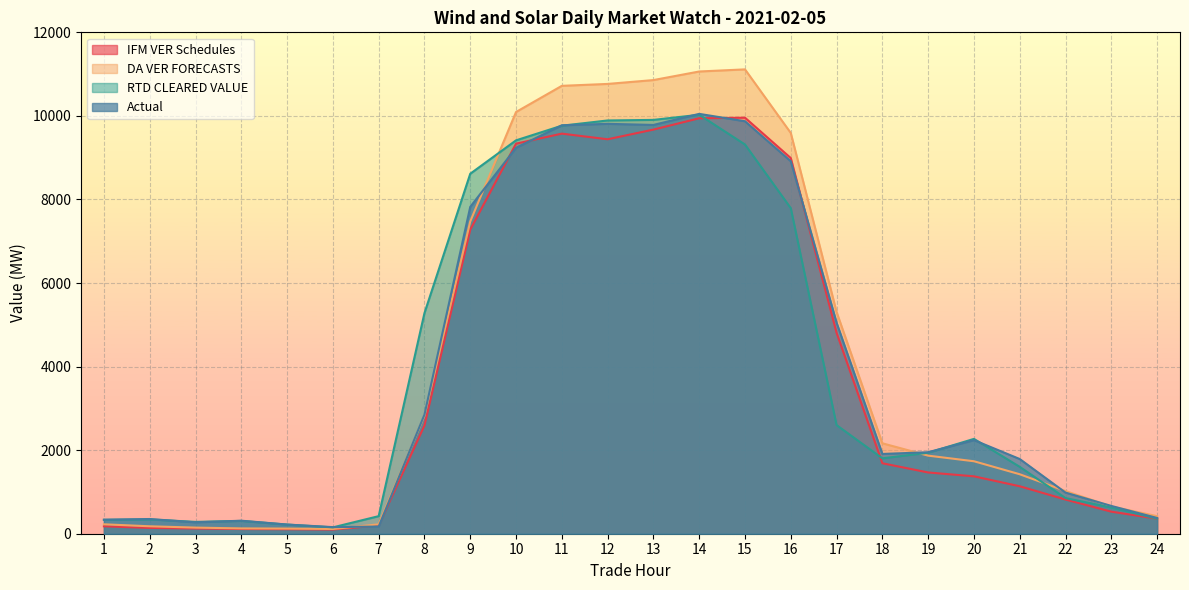

Reading left to right, what are all the values shown in this chart?

IFM VER Schedules: 1=177.6	2=138.9	3=125.1	4=112.5	5=107.4	6=100.1	7=198.3	8=2591.5	9=7277.7	10=9335.6	11=9575.5	12=9440.8	13=9672.1	14=9943.5	15=9956.9	16=8990.8	17=4808.7	18=1686.4	19=1465.8	20=1374.0	21=1135.8	22=817.9	23=527.8	24=359.7
DA VER FORECASTS: 1=225.5	2=177.9	3=146.4	4=127.1	5=123.2	6=113.8	7=224.6	8=2824.7	9=7473.6	10=10093.3	11=10719.4	12=10765.2	13=10857.4	14=11062.6	15=11113.4	16=9591.0	17=5308.3	18=2164.2	19=1868.5	20=1734.5	21=1423.4	22=1021.6	23=651.4	24=420.5
RTD CLEARED VALUE: 1=332.3	2=342.0	3=283.3	4=306.1	5=218.8	6=152.2	7=420.5	8=5280.8	9=8615.7	10=9415.0	11=9765.5	12=9890.8	13=9904.3	14=10026.8	15=9315.0	16=7791.7	17=2600.1	18=1804.3	19=1937.7	20=2269.8	21=1600.8	22=853.2	23=627.2	24=361.4
Actual: 1=335.1	2=352.0	3=272.4	4=311.7	5=219.4	6=157.8	7=171.5	8=2849.8	9=7822.6	10=9236.9	11=9775.5	12=9810.0	13=9783.8	14=10048.7	15=9871.8	16=8914.3	17=5050.6	18=1909.1	19=1950.8	20=2239.8	21=1788.0	22=984.2	23=665.3	24=376.8